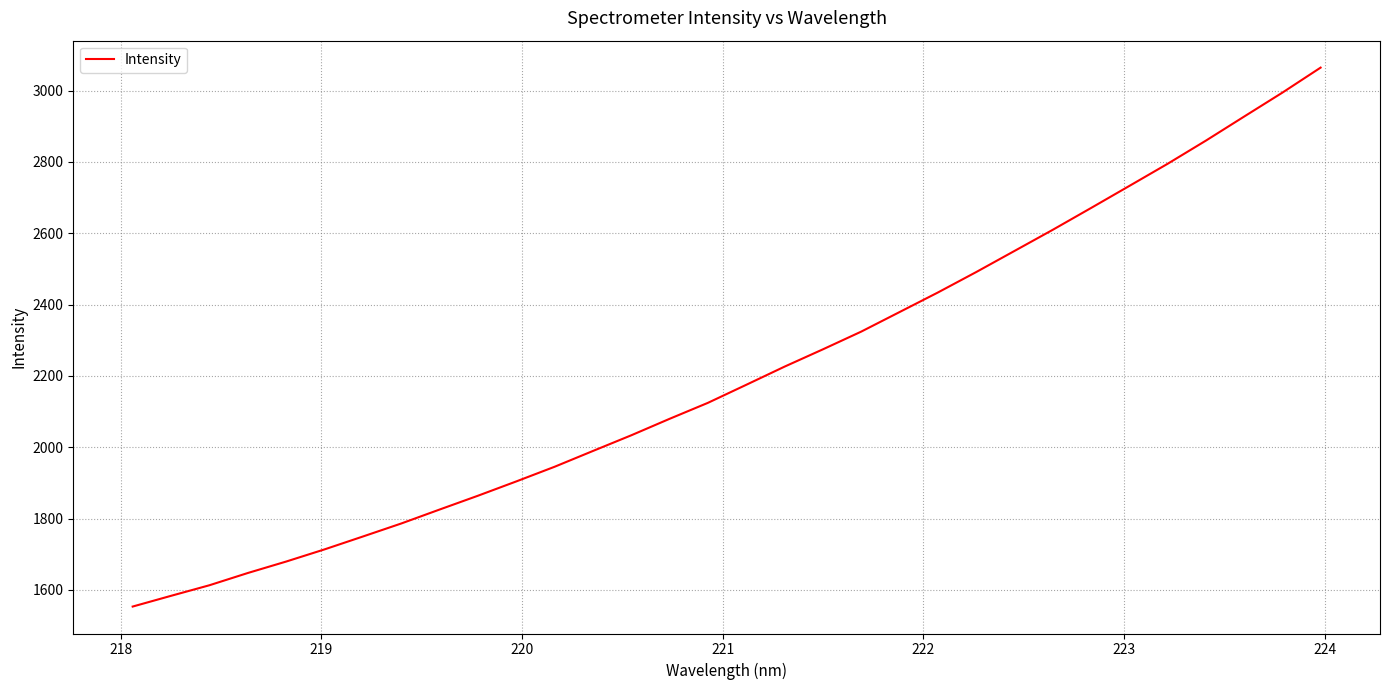

What is the maximum value shown in the chart?

3064.3